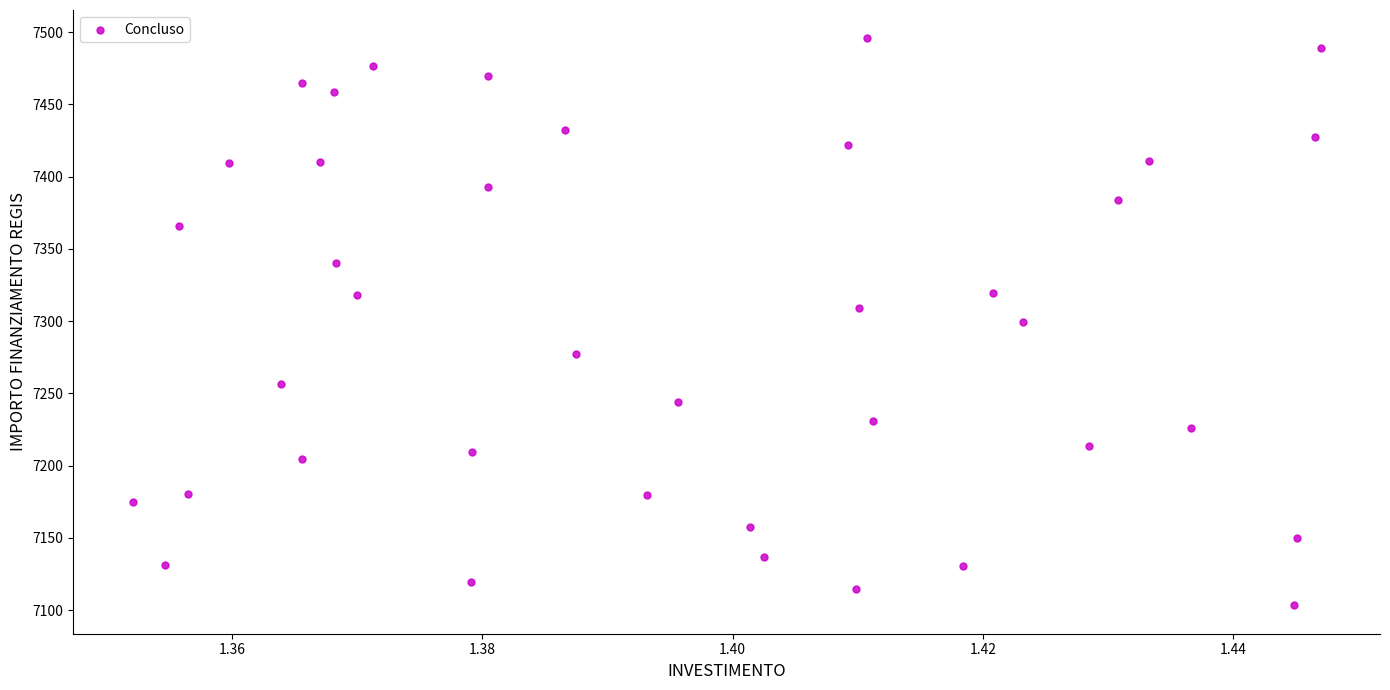

What is the range of Y values (max minus min)?

392.5